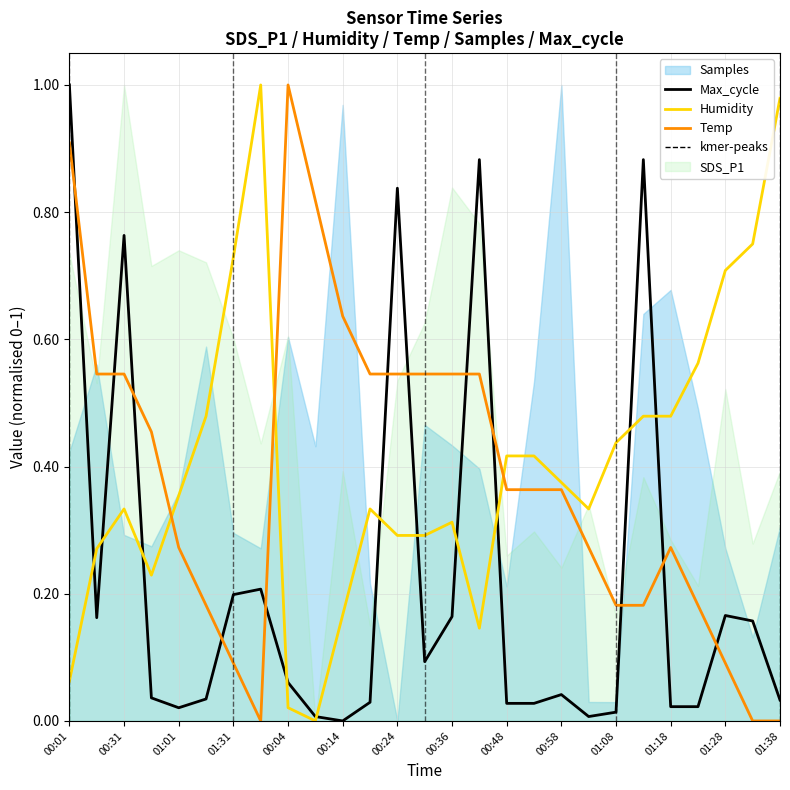

Between 00:01 and 19, which is larger?

00:01